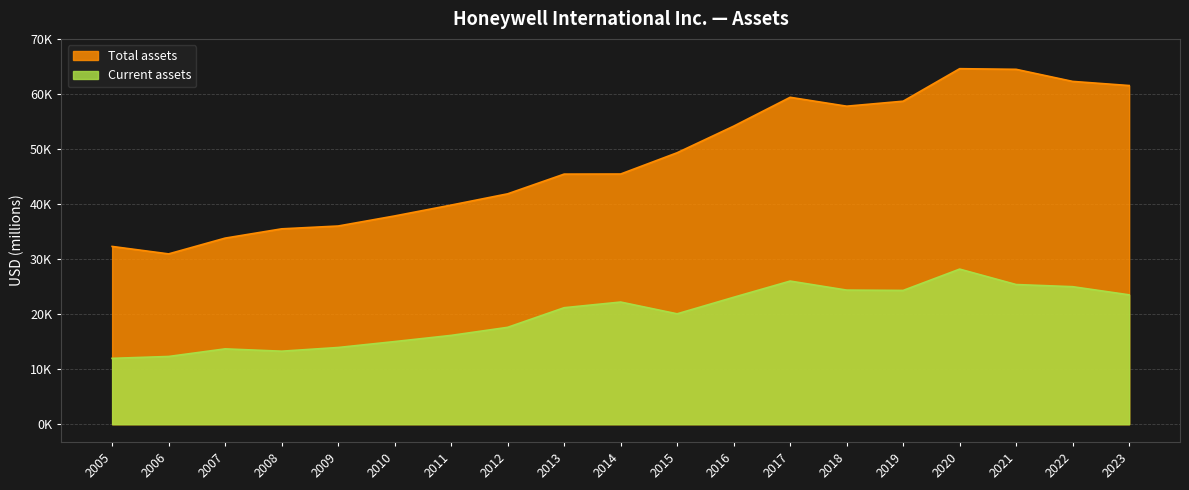

What is the average value of the Current assets series?

19845